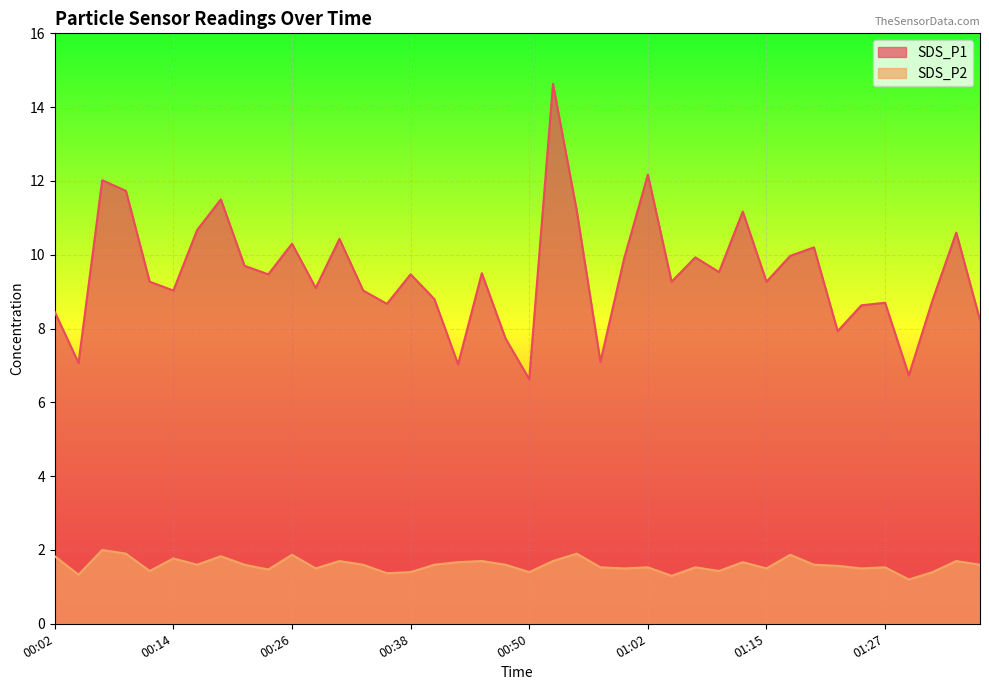

How many distinct data groups are displayed?

2